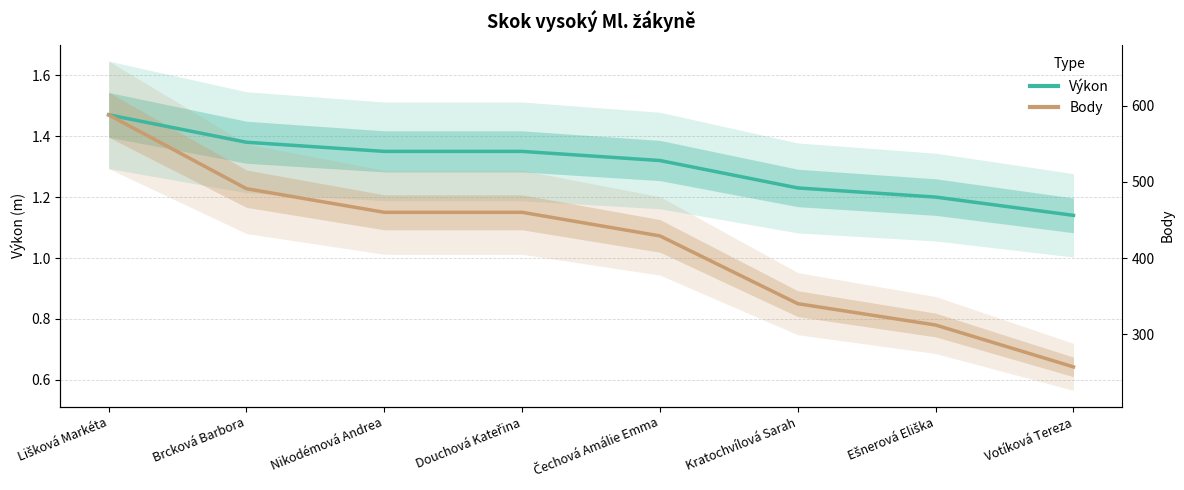

What position from the right is Ešnerová Eliška?

2